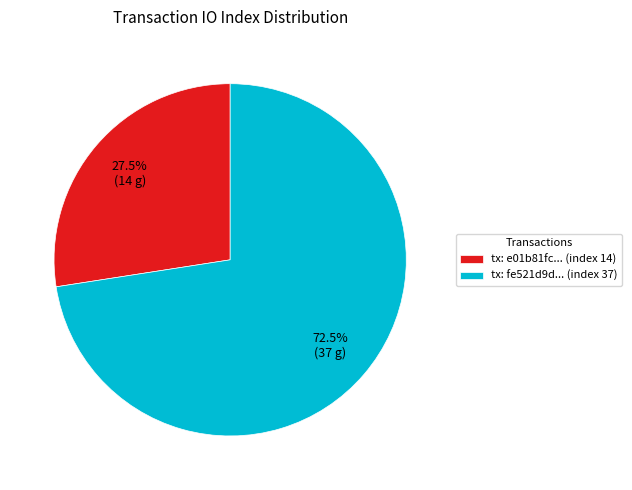

Rank the categories by value from lowest to highest.

tx: e01b81fc... (index 14), tx: fe521d9d... (index 37)